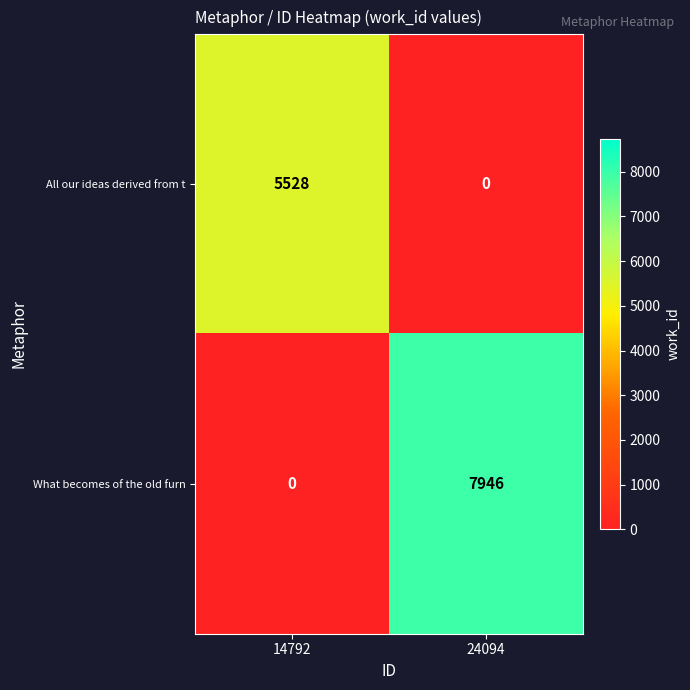

What is the spread (max minus min) of values at 24094?

7946